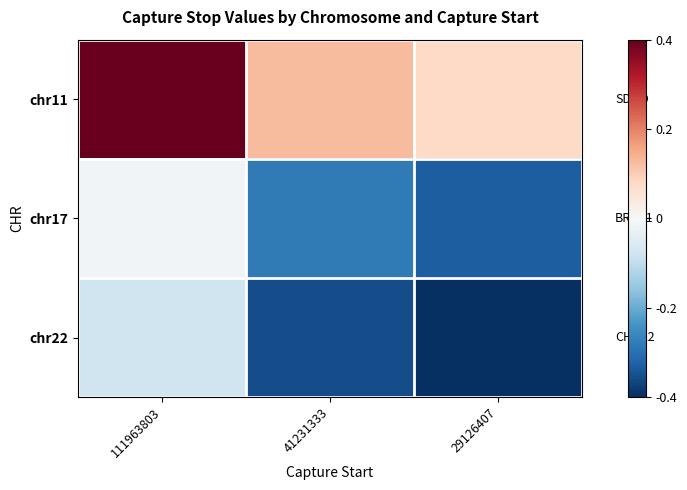

What is the minimum value shown in the chart?

-0.4